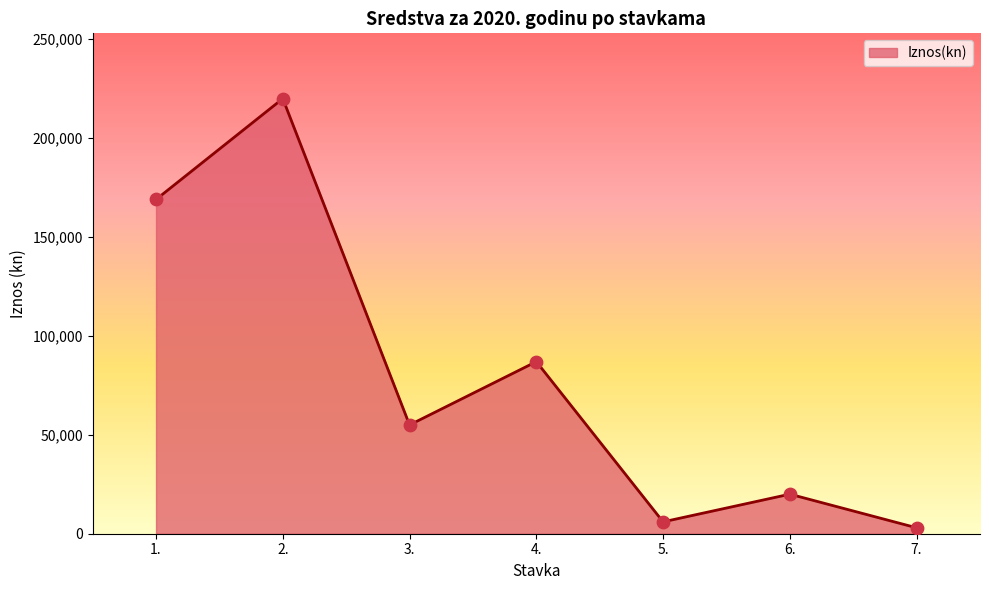

What is the change in value from 4. to 7.?

-84000